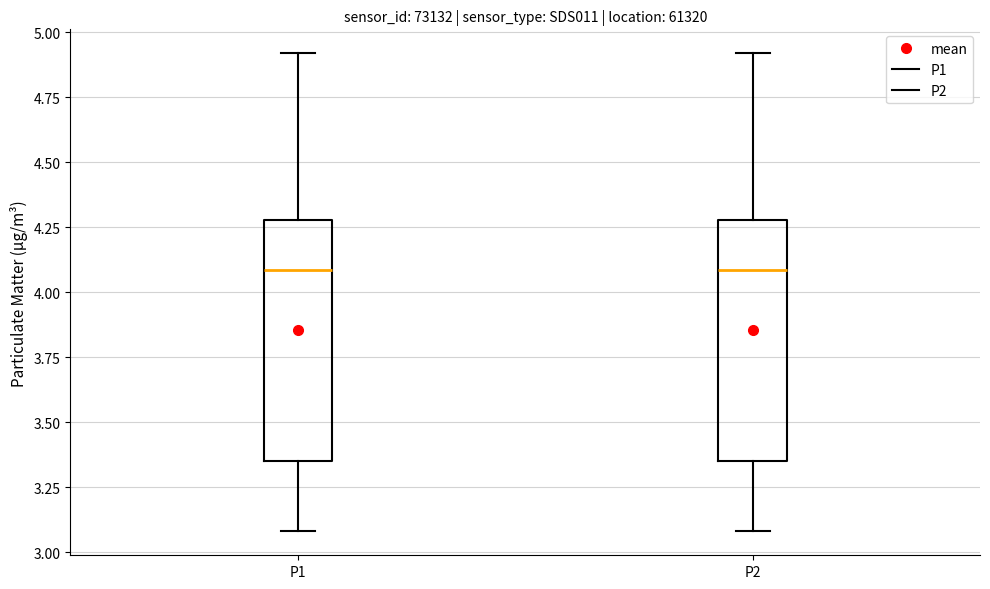

Reading left to right, transcribe this box plot: for each box, give where its median line is, the range the box spans, and where its two whiskers end, as read against the y-axis. The values are not printed on the chart, so give them approximately, as read against the axis.

P1: median 4.10, box 3.35 to 4.30, whiskers 3.10 to 4.90
P2: median 4.10, box 3.35 to 4.30, whiskers 3.10 to 4.90